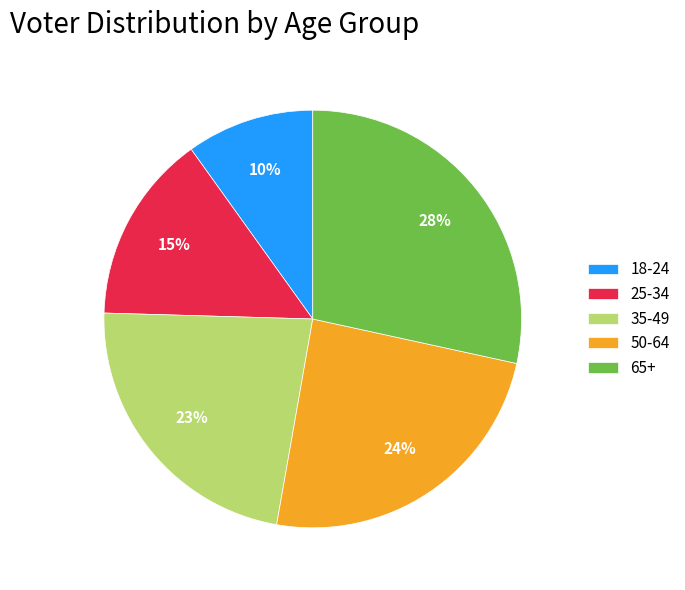

Count the number of slices in the pie.

5